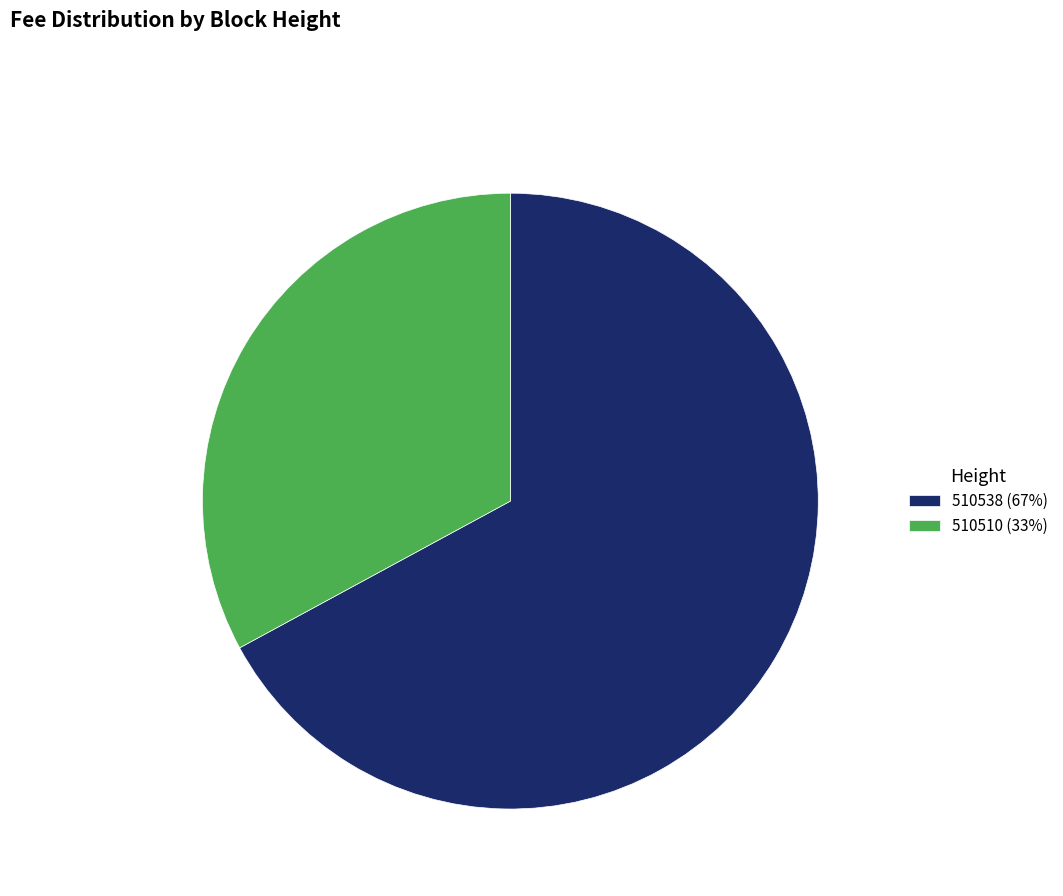

What is the ratio of the value at 510510 (33%) to the value at 510538 (67%)?

0.5